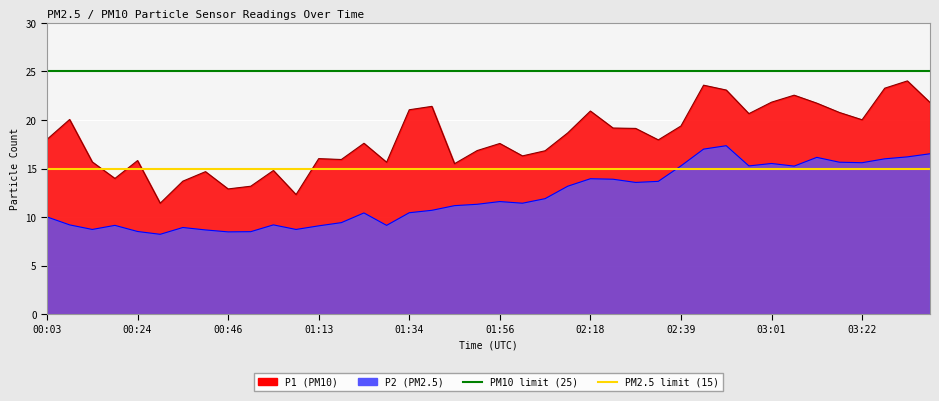

The PM10 limit (25) series shows 25 at 00:03. True or false?

True